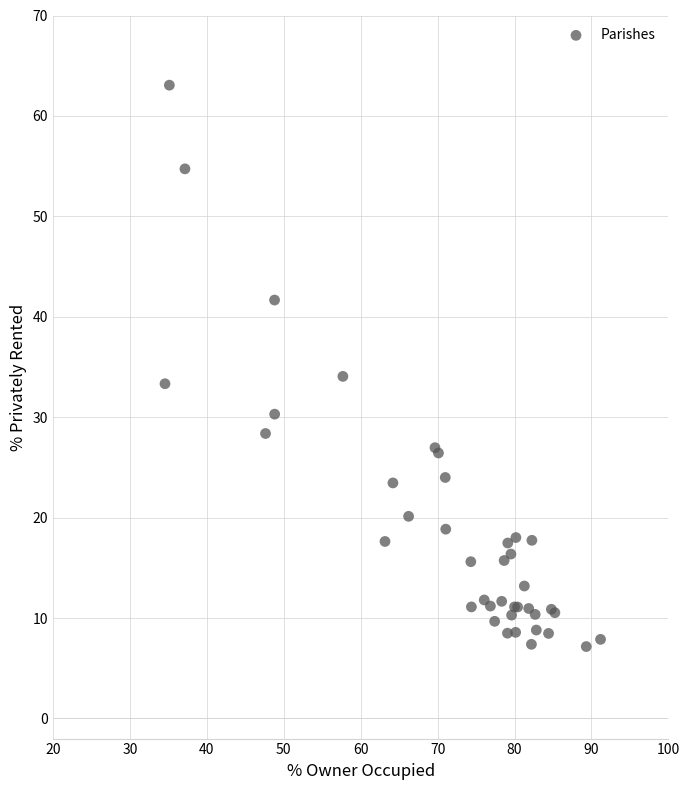

What Y value in the scatter plot is closest to 35?

34.1